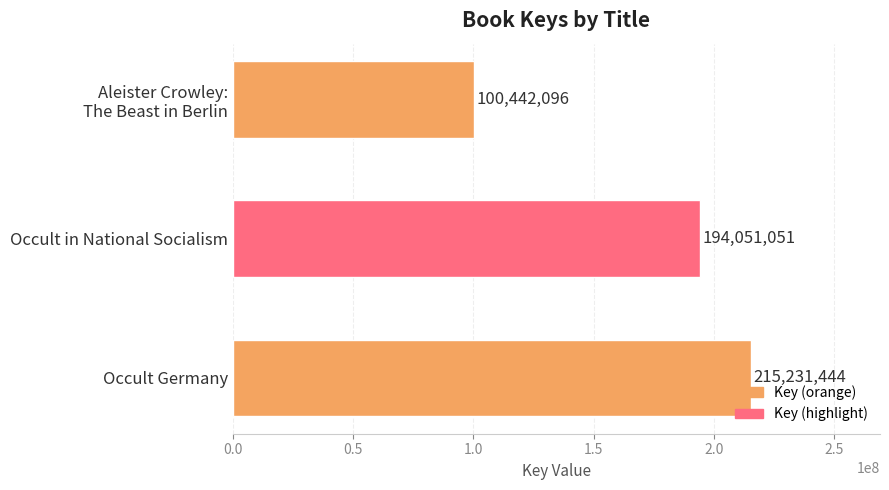

What is the minimum value shown in the chart?

100442096